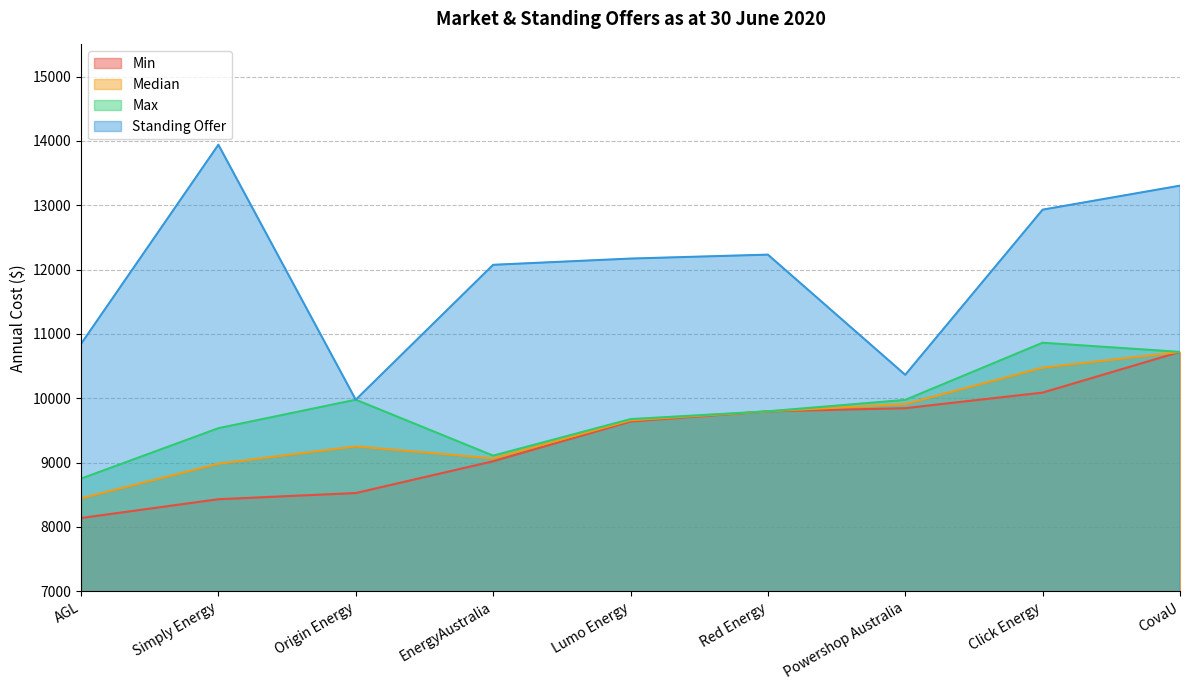

At which category is the sum across all series the highest?

CovaU